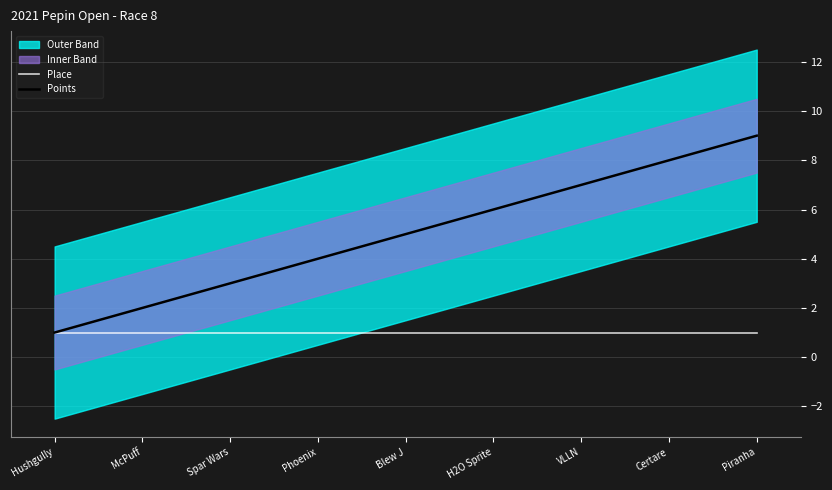

What is the approximate value of Points at Phoenix?

4